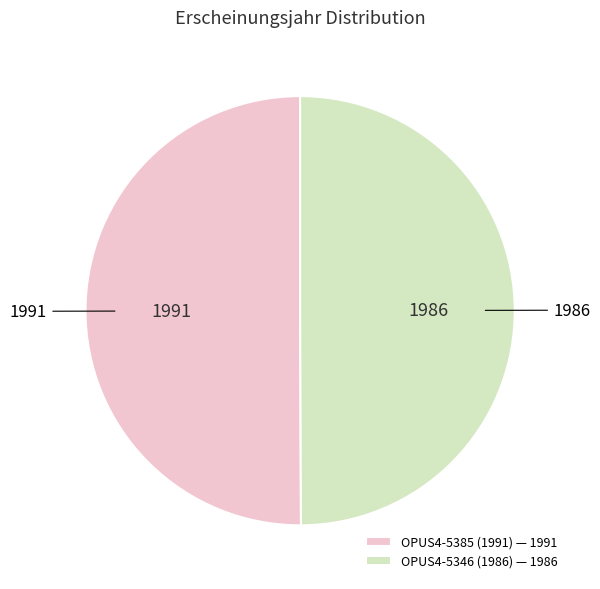

Is it true that OPUS4-5346 (1986) — 1986 is 50% of the pie?

True